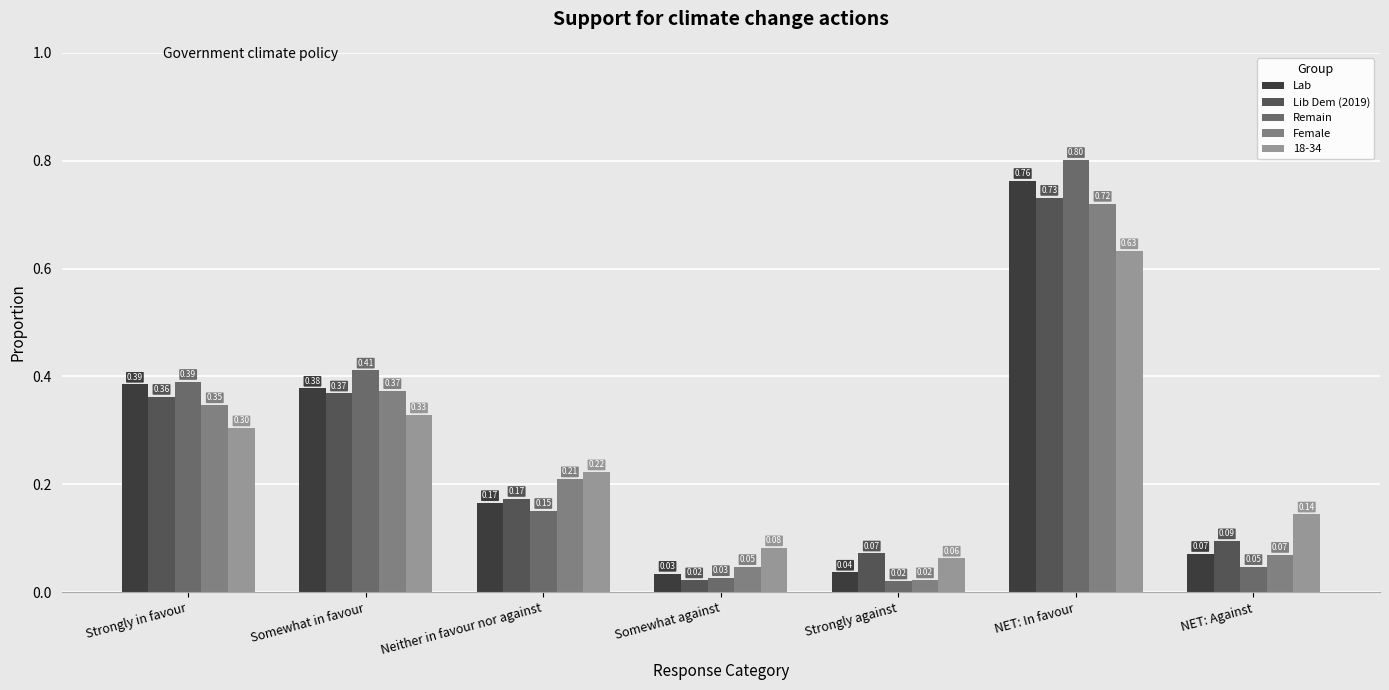

How many categories are shown in the chart?

7